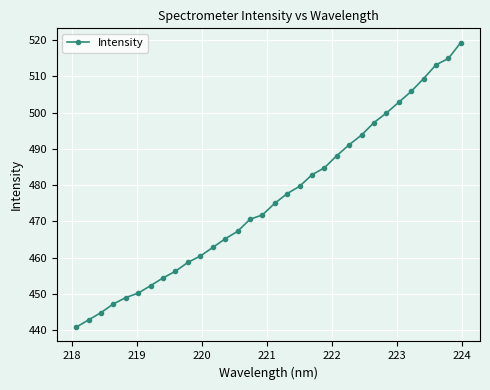

What is the value of the 9th point from the left?

456.2